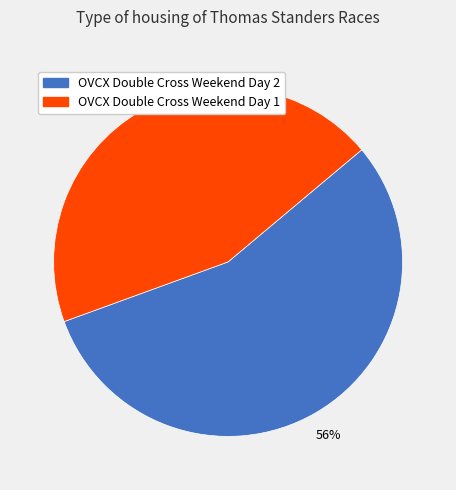

How many segments does this pie chart have?

2